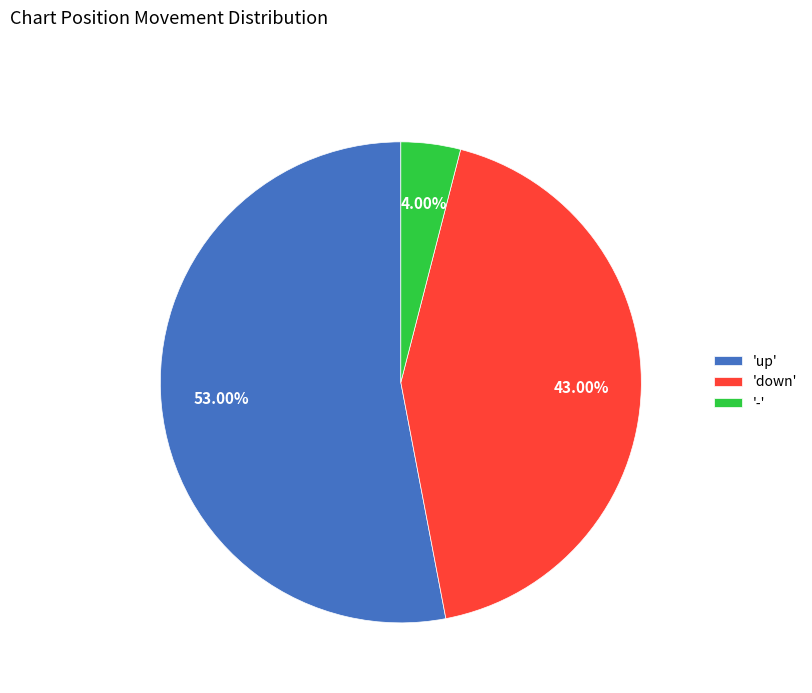

Is there any slice that represents more than half of the pie?

Yes